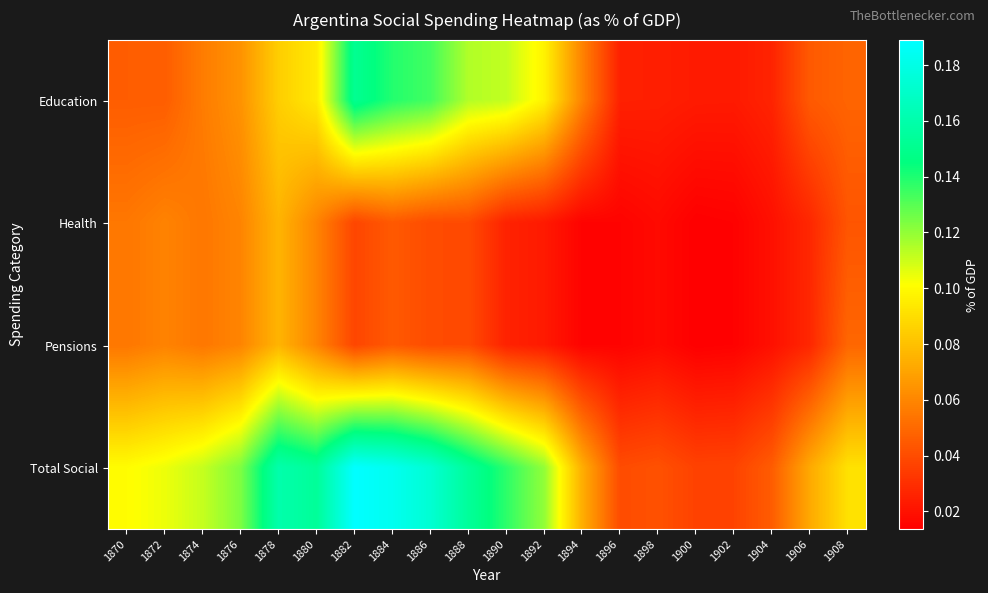

Between 1878 and 1904, which series saw the biggest shift?

Total Social